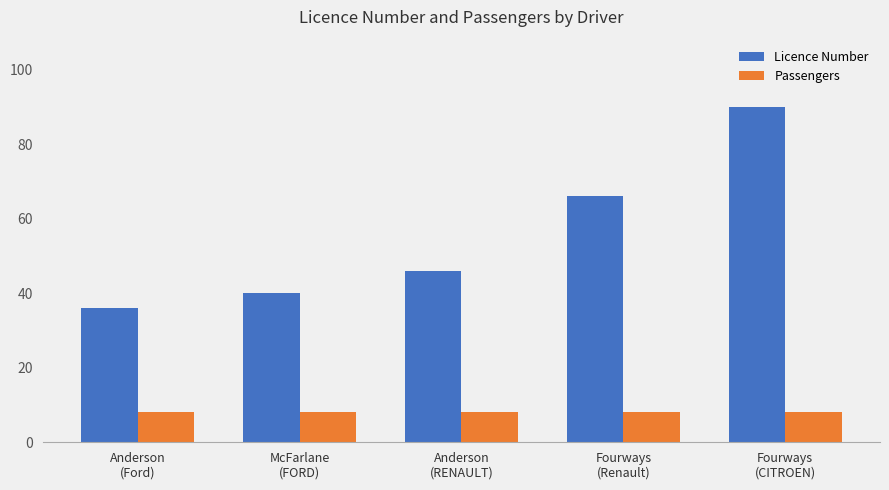

Reading left to right, transcribe all the data shown in this chart.

Licence Number: 36	40	46	66	90
Passengers: 8	8	8	8	8